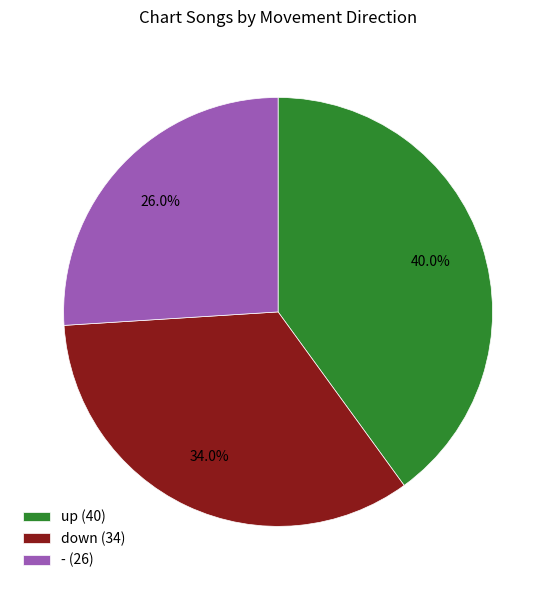

Between down and up, which is larger?

up